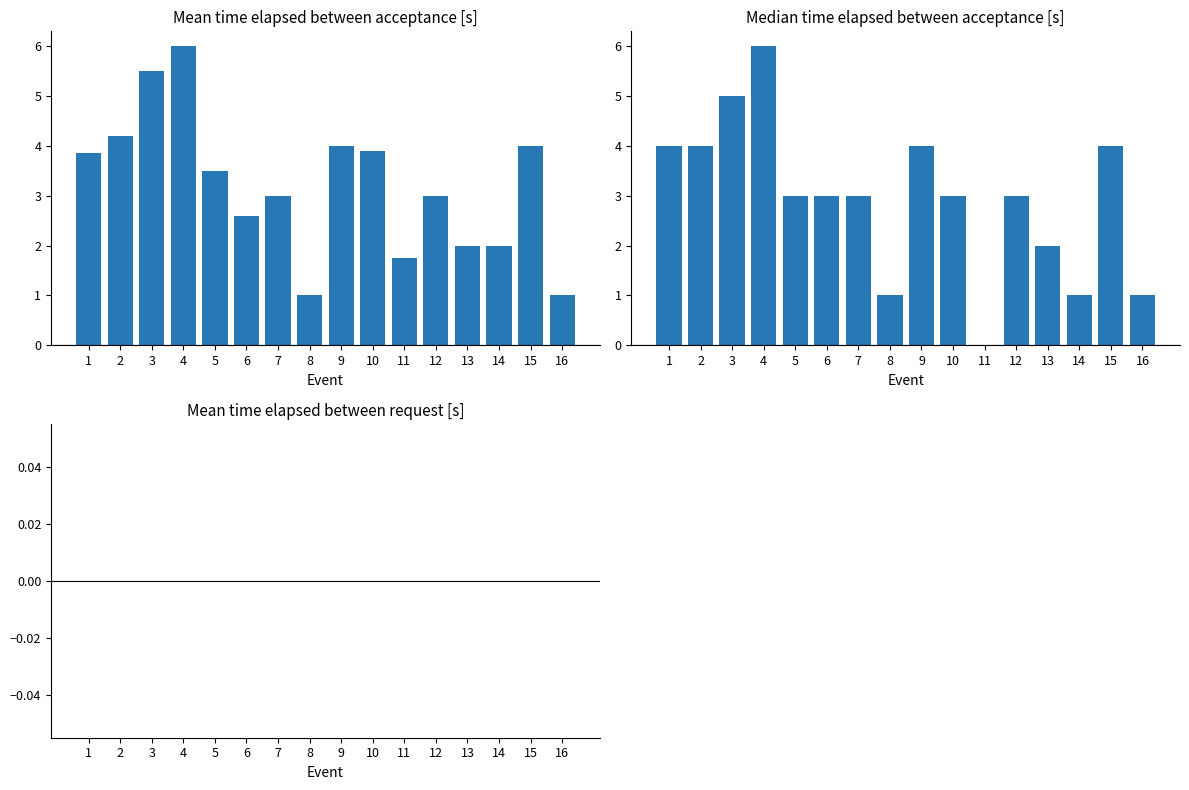

Is the value of Mean time elapsed (acceptance) at 15 greater than the value of Mean time elapsed (request) at 10?

Yes